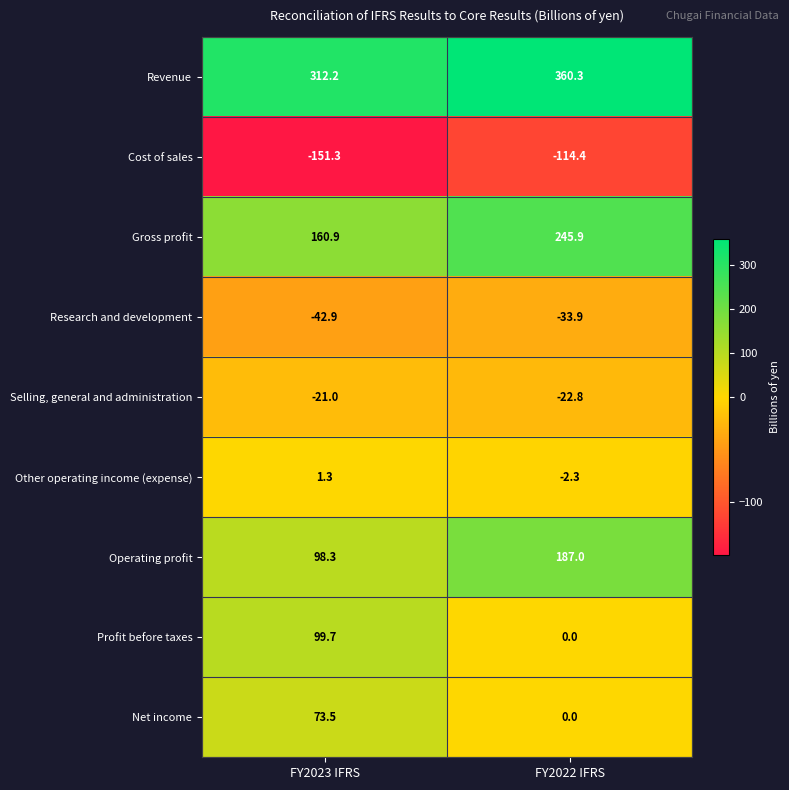

Reading right to left, what are all the values shown in this chart?

Revenue: FY2022 IFRS=360.3	FY2023 IFRS=312.2
Cost of sales: FY2022 IFRS=-114.4	FY2023 IFRS=-151.3
Gross profit: FY2022 IFRS=245.9	FY2023 IFRS=160.9
Research and development: FY2022 IFRS=-33.9	FY2023 IFRS=-42.9
Selling, general and administration: FY2022 IFRS=-22.8	FY2023 IFRS=-21.0
Other operating income (expense): FY2022 IFRS=-2.3	FY2023 IFRS=1.3
Operating profit: FY2022 IFRS=187.0	FY2023 IFRS=98.3
Profit before taxes: FY2022 IFRS=0.0	FY2023 IFRS=99.7
Net income: FY2022 IFRS=0.0	FY2023 IFRS=73.5